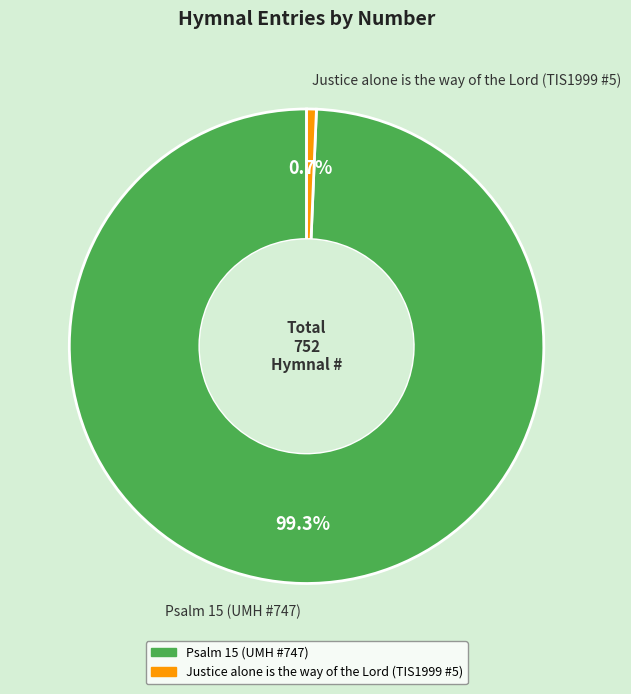

To the nearest percent, what is the average slice percentage?

50%